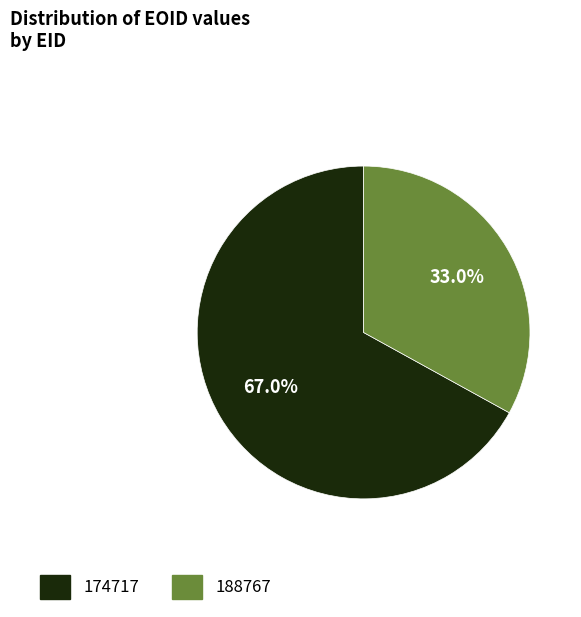

Does 174717 account for over 50% of the chart?

Yes